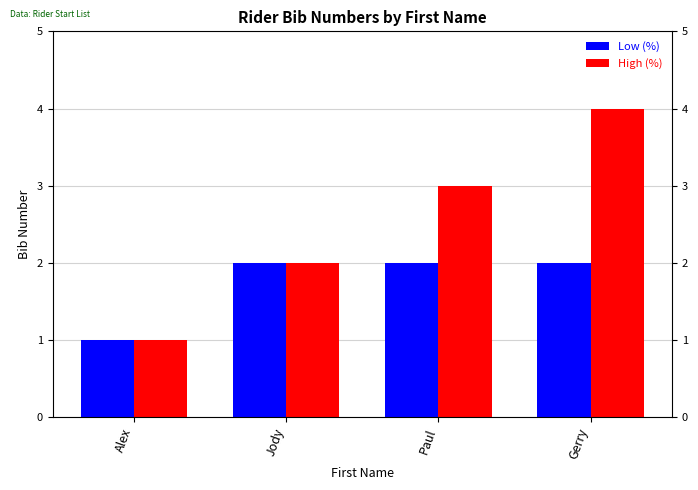

The value of Low (%) at Paul is 1. True or false?

False